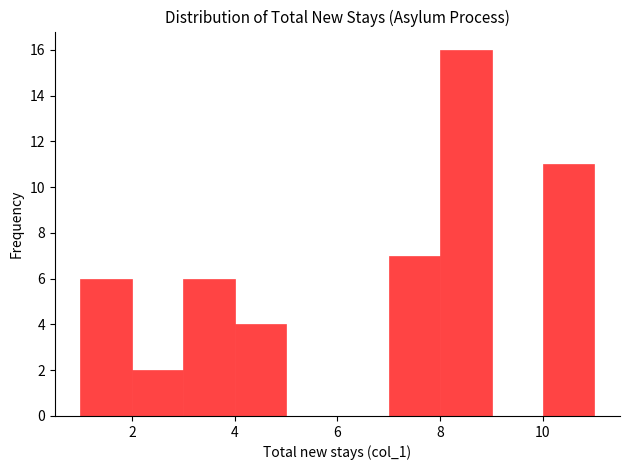

Which range on the x-axis has the tallest bar?

8 to 9